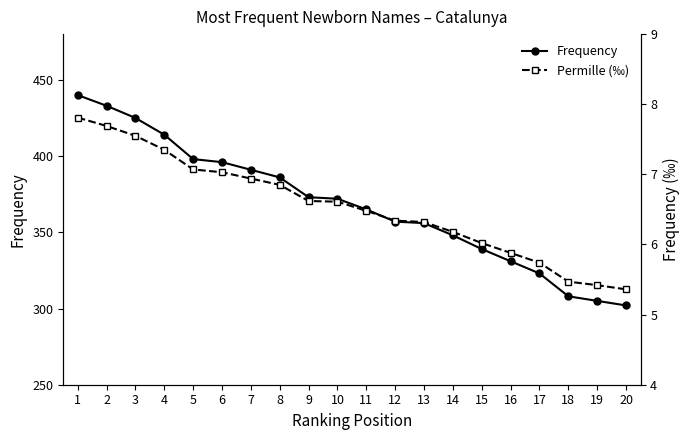

Does the chart display data point markers on the line(s)?

Yes